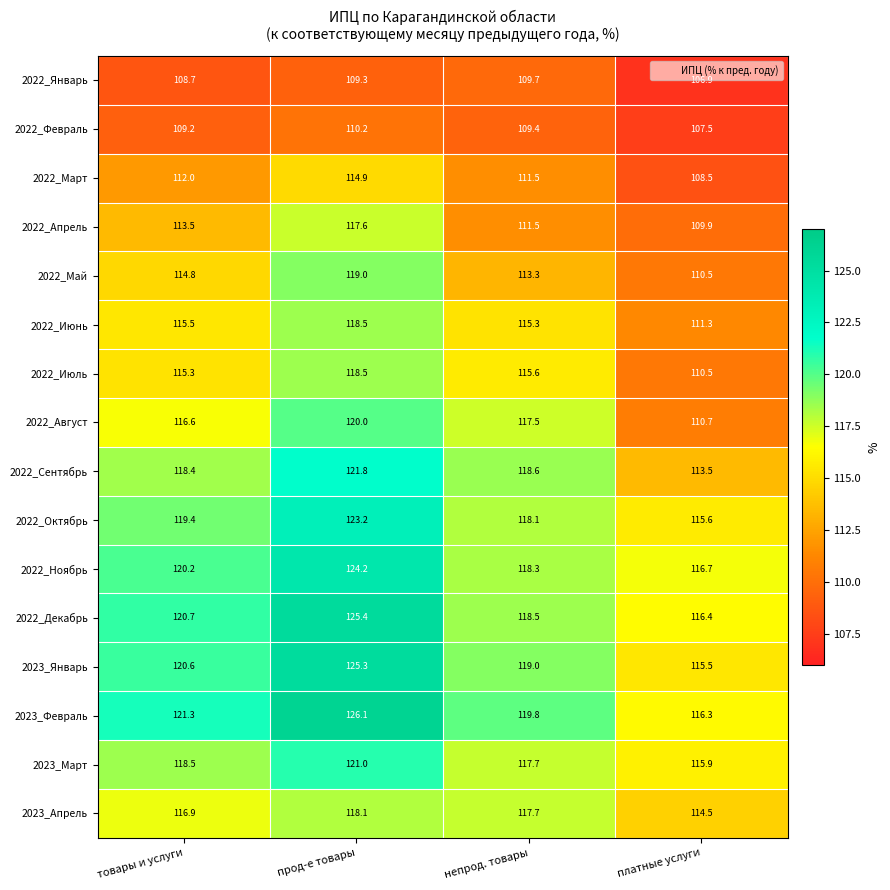

What is the smallest value displayed?

106.9